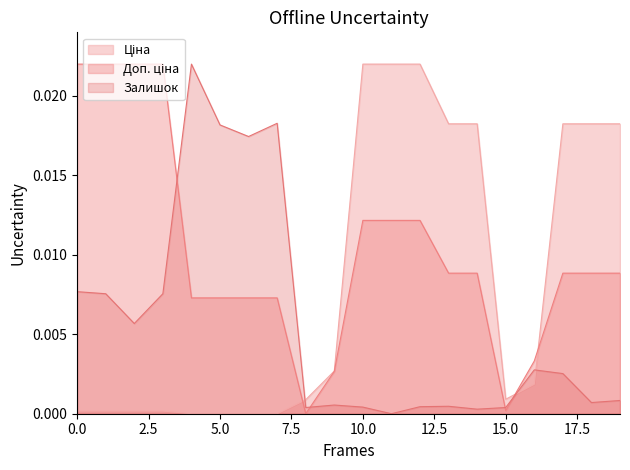

Does the chart have visible grid lines?

No